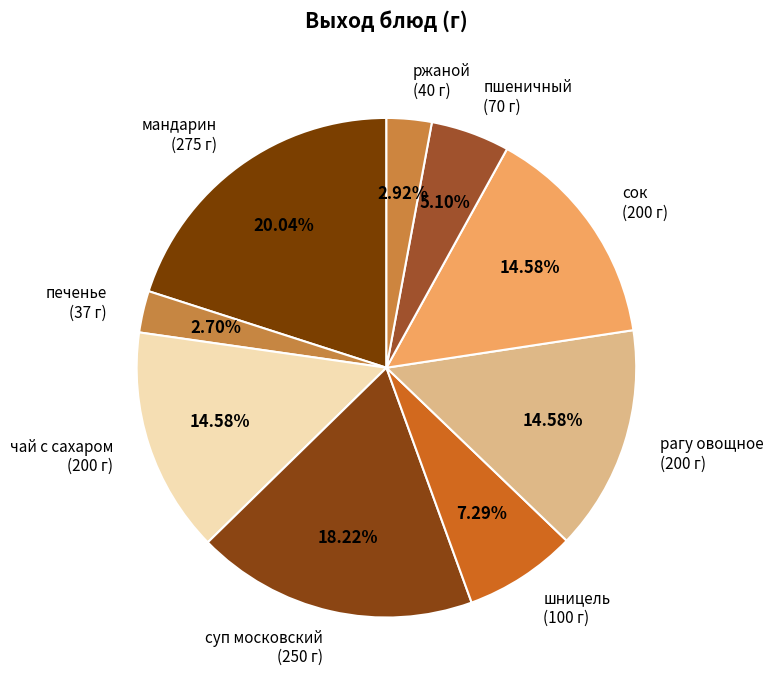

Which has a higher value, суп московский or ржаной?

суп московский